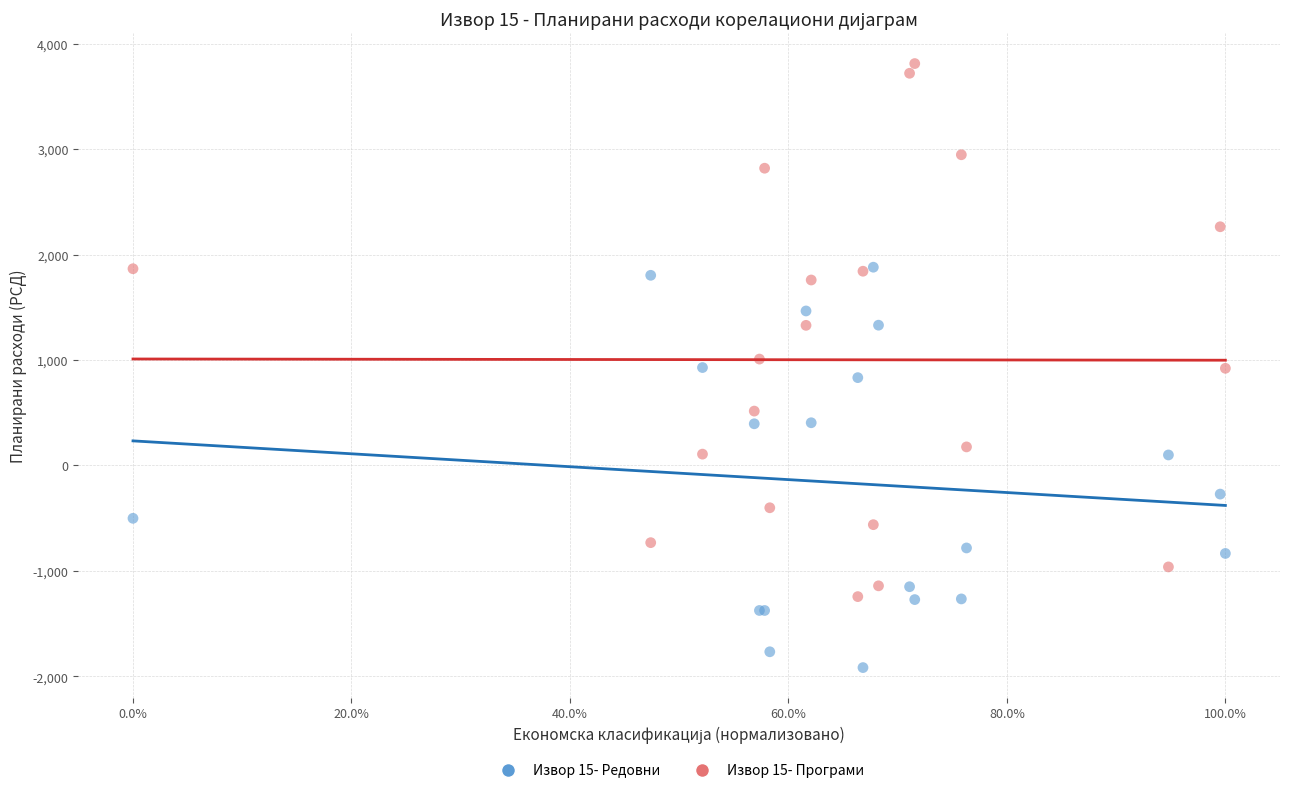

Which series has the largest Y range (max minus min)?

Извор 15- Програми